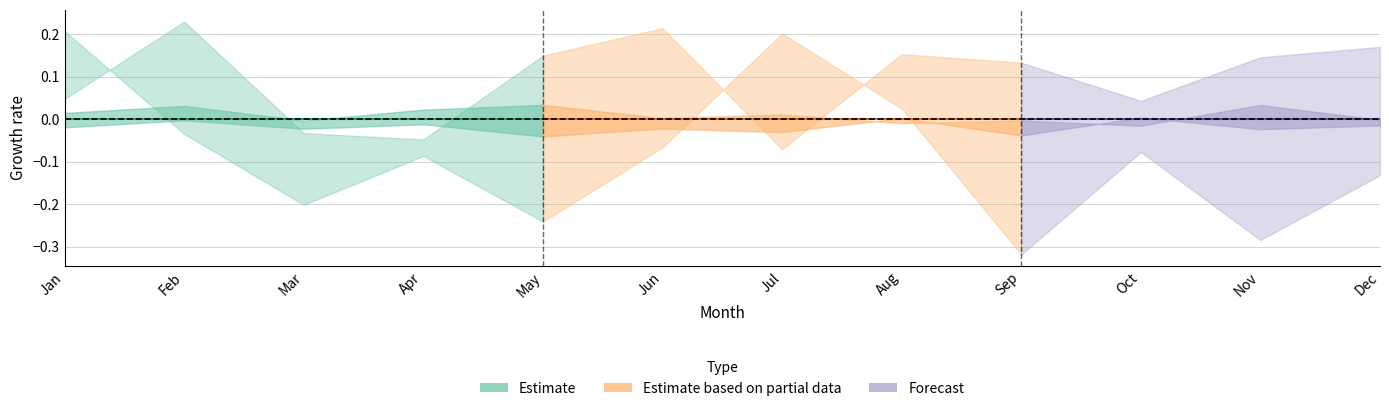

Where is the first local minimum for pct05?

Mar